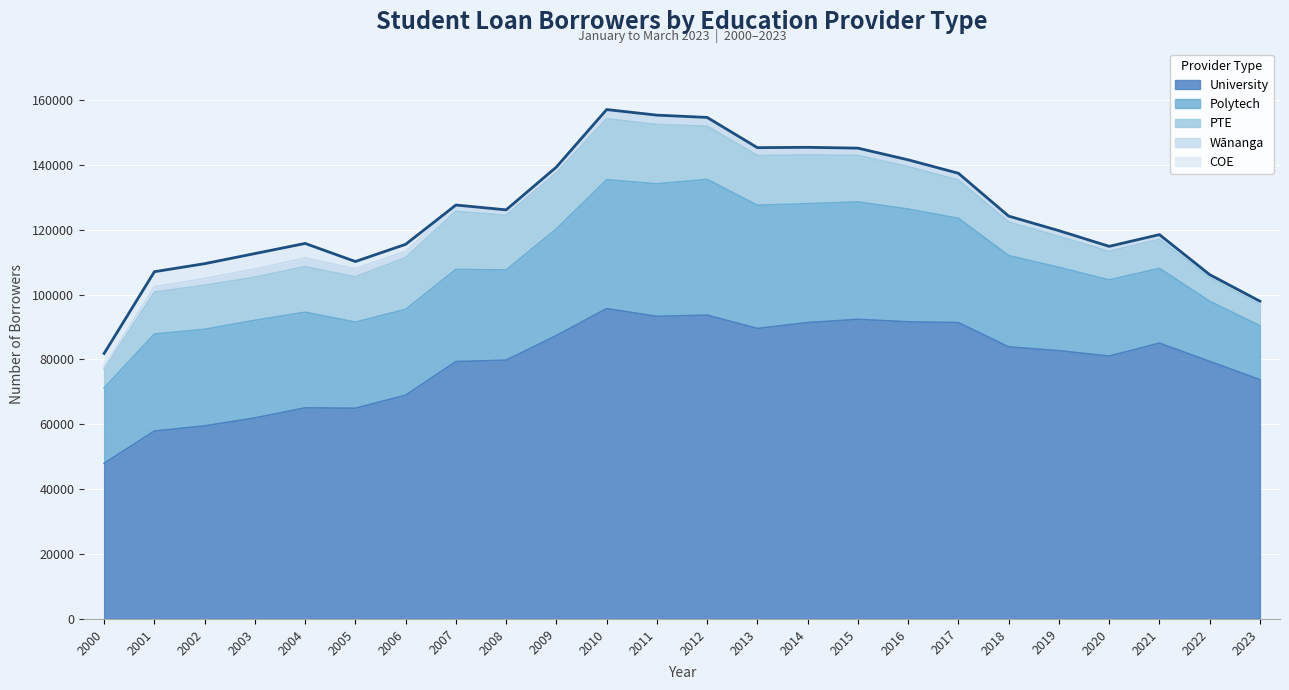

How many lines are shown in the chart?

1